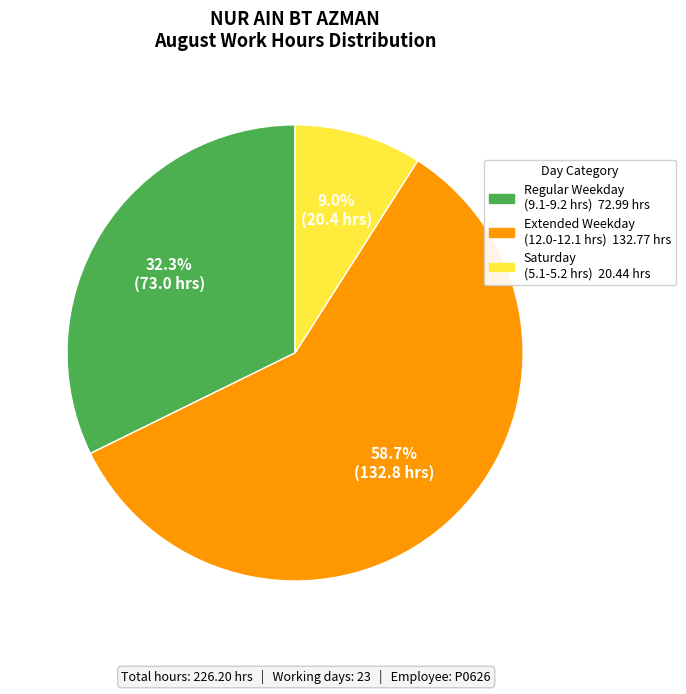

Is there a majority slice in this chart?

Yes